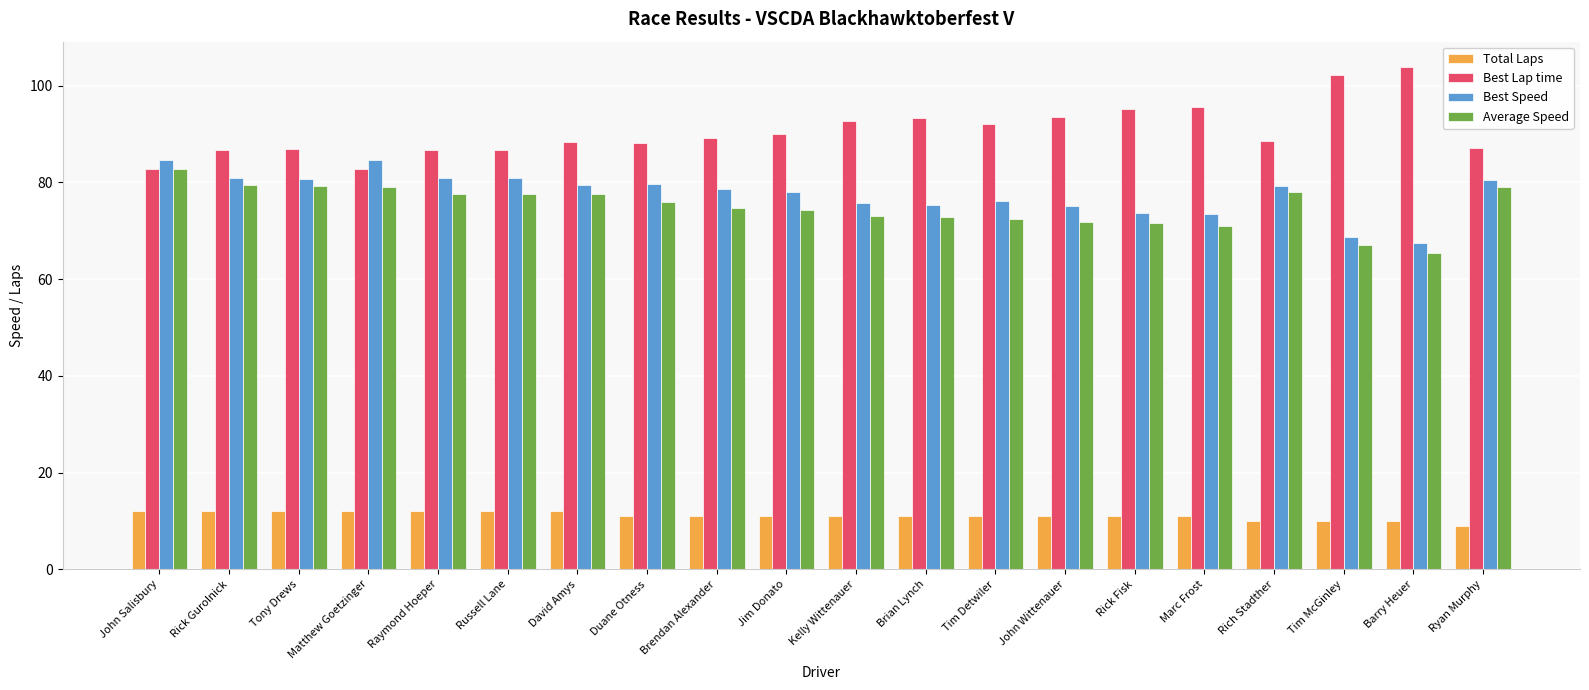

Is the value of Average Speed at Duane Otness greater than the value of Best Speed at Marc Frost?

Yes